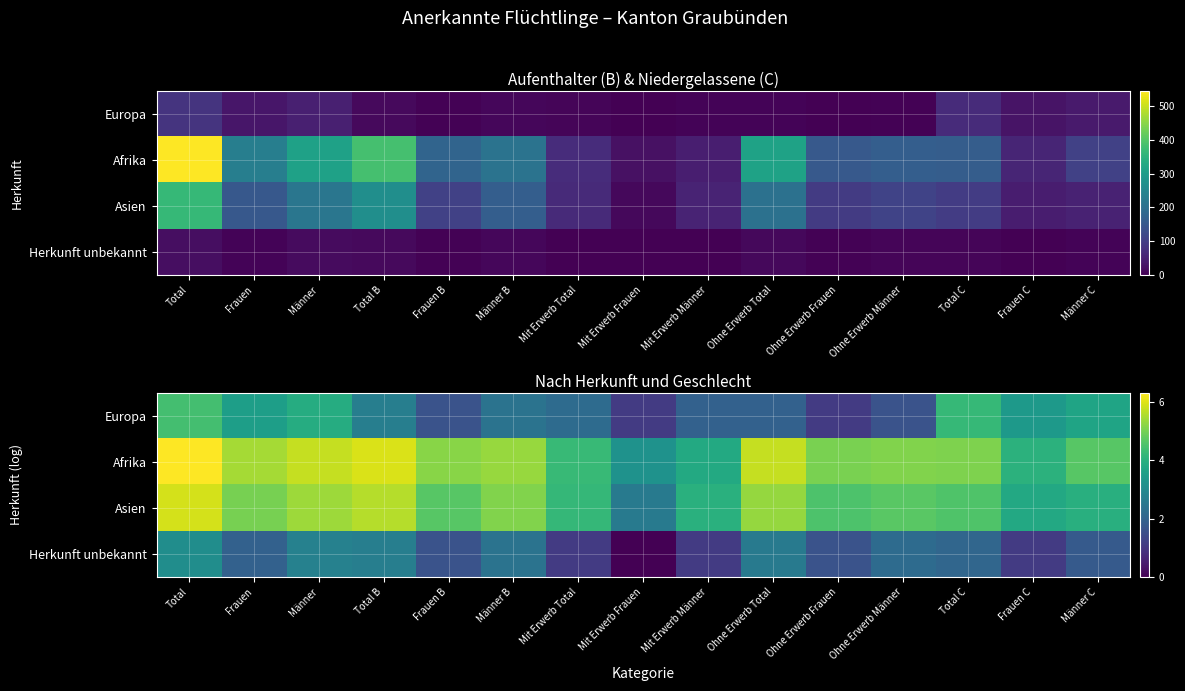

Which label corresponds to the largest value in the chart?

Total